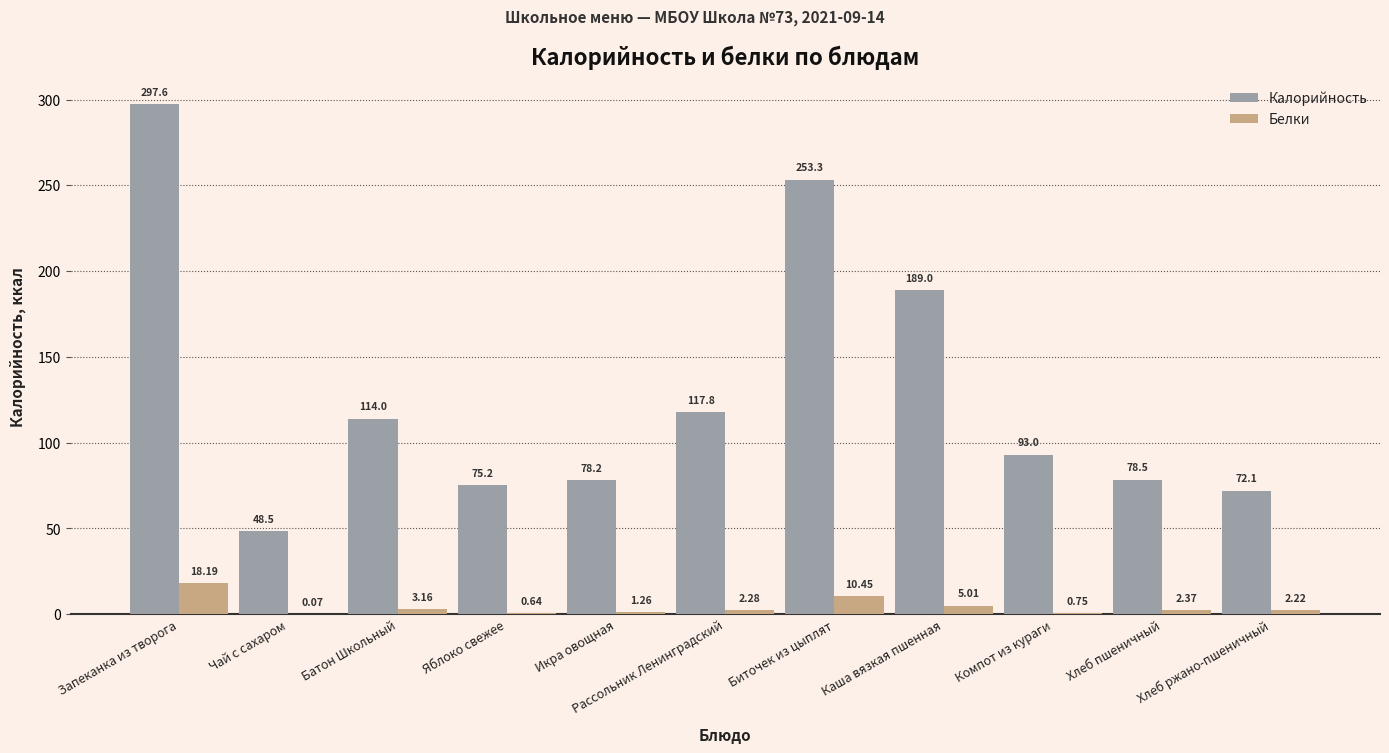

What is the total value across all series at Икра овощная?

79.5